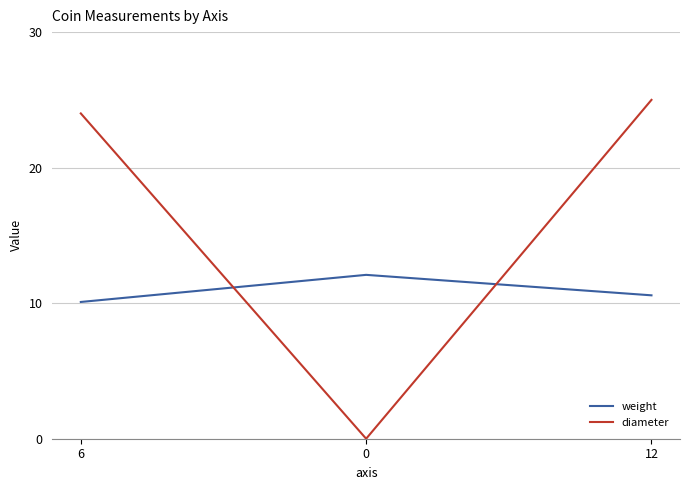

What are all the series names shown in the legend?

weight, diameter